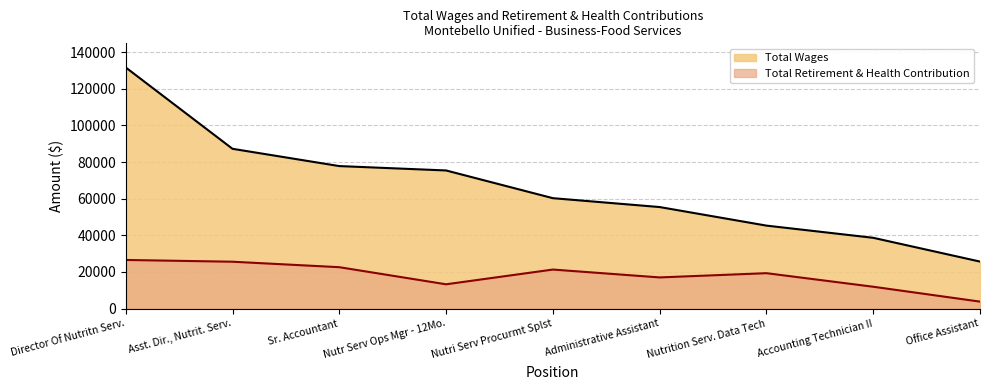

How many values in the Total Retirement & Health Contribution series are below 19319?

4